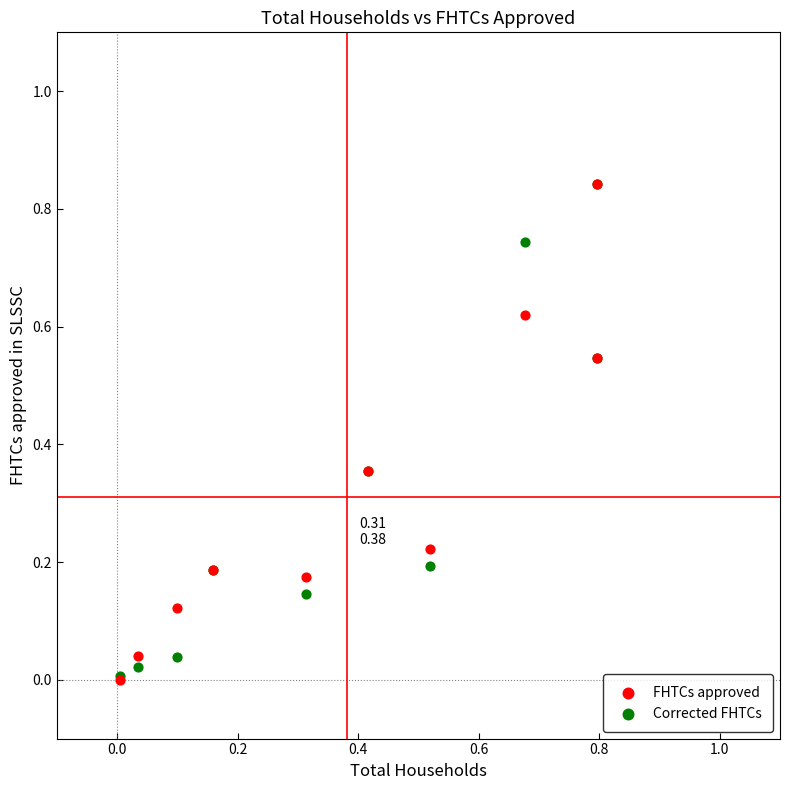

Which series has the largest Y range (max minus min)?

FHTCs approved